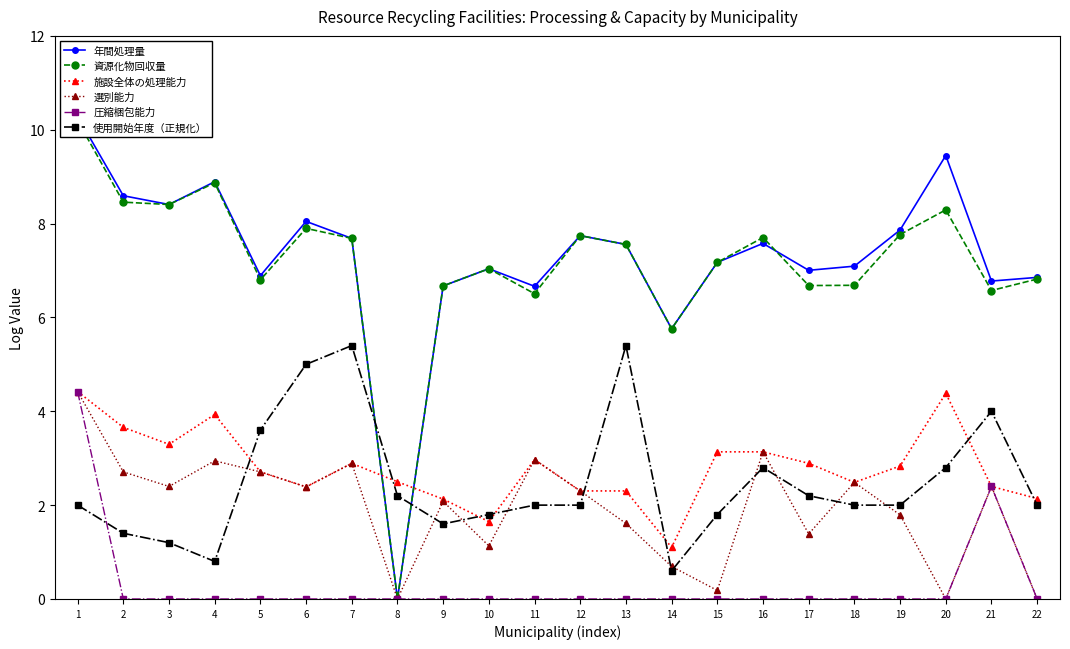

How many categories are shown in the chart?

22